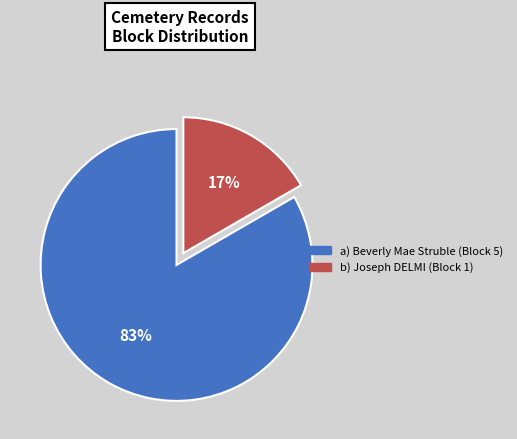

To the nearest percent, what is the average slice percentage?

50%